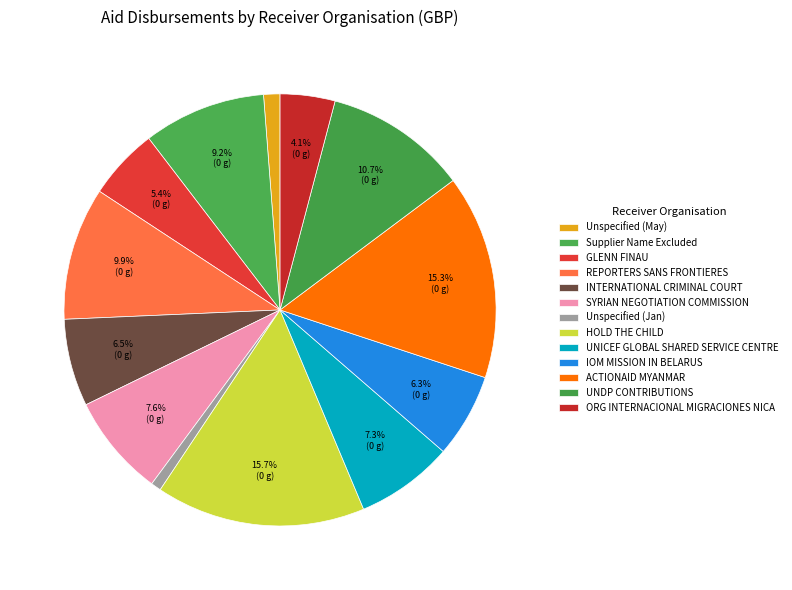

What is the change in value from Supplier Name Excluded to ACTIONAID MYANMAR?

+40000.0